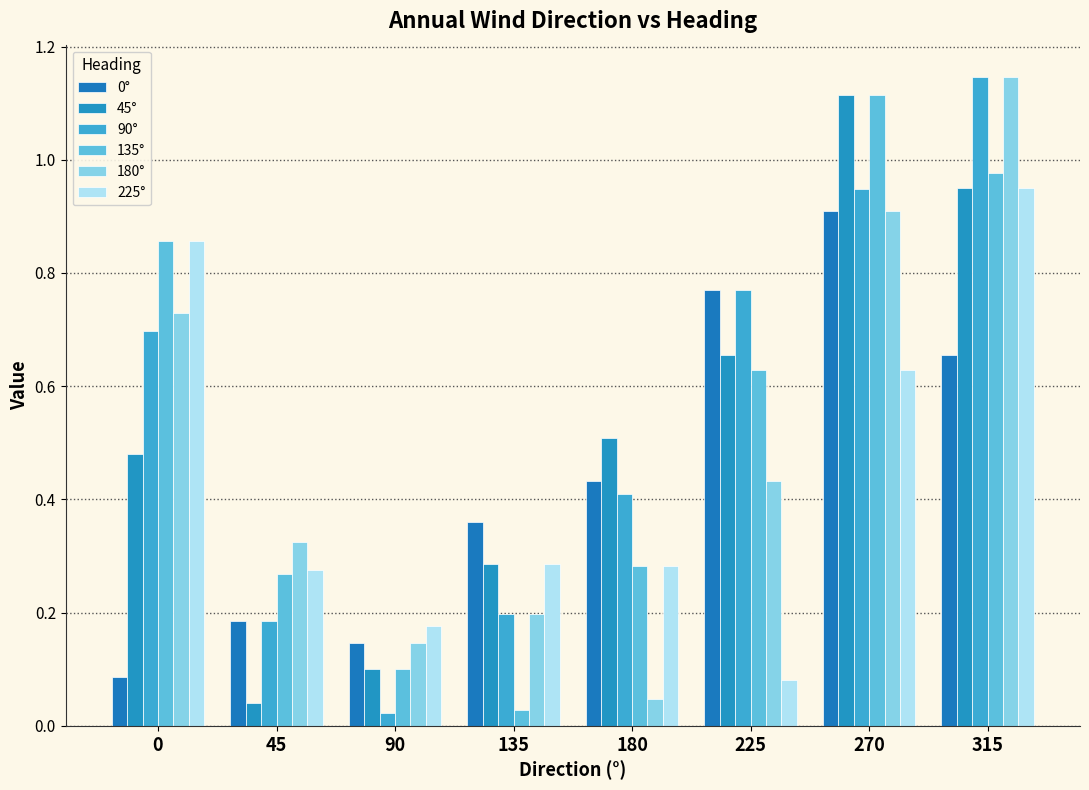

Which label corresponds to the largest value in the chart?

315